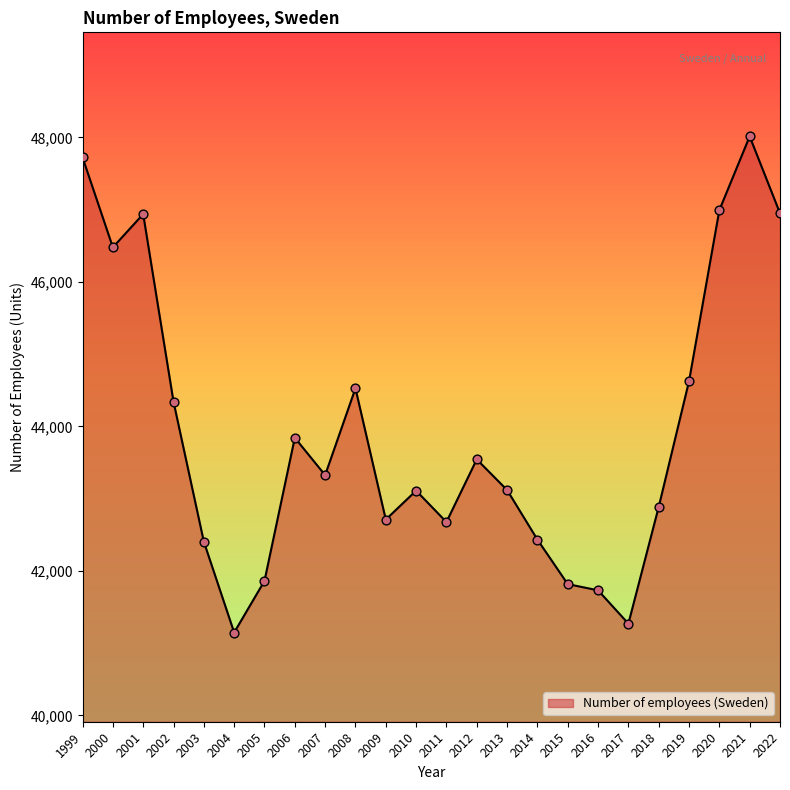

What is the change in value from 2005 to 2012?

+1682